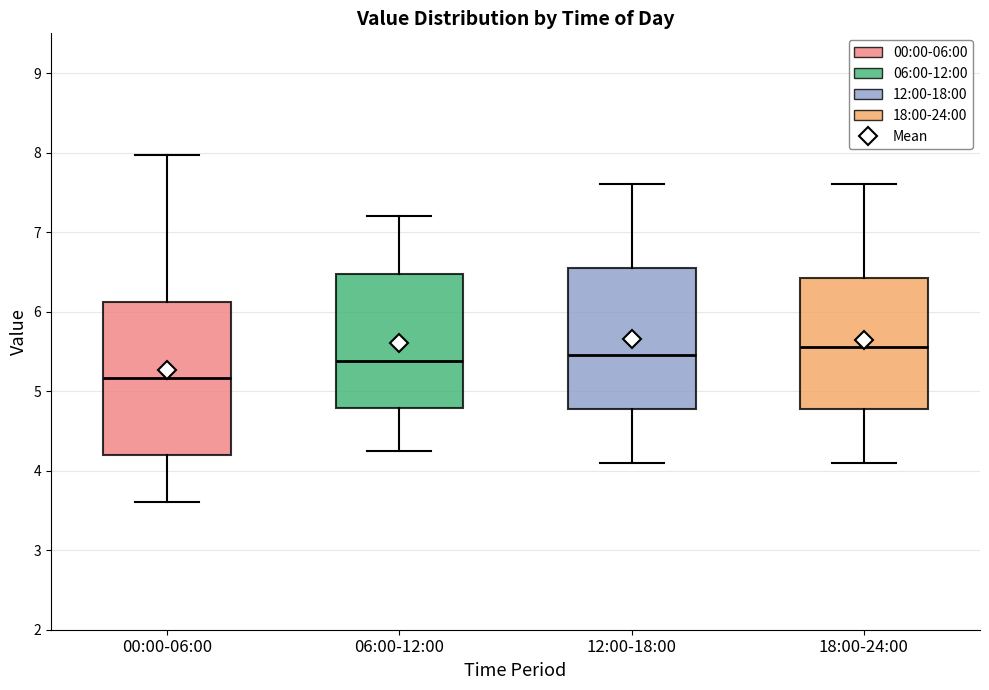

Reading left to right, transcribe this box plot: for each box, give where its median line is, the range the box spans, and where its two whiskers end, as read against the y-axis. The values are not printed on the chart, so give them approximately, as read against the axis.

00:00-06:00: median 5.2, box 4.2 to 6.1, whiskers 3.6 to 8.0
06:00-12:00: median 5.4, box 4.8 to 6.5, whiskers 4.3 to 7.2
12:00-18:00: median 5.5, box 4.8 to 6.6, whiskers 4.1 to 7.6
18:00-24:00: median 5.6, box 4.8 to 6.4, whiskers 4.1 to 7.6